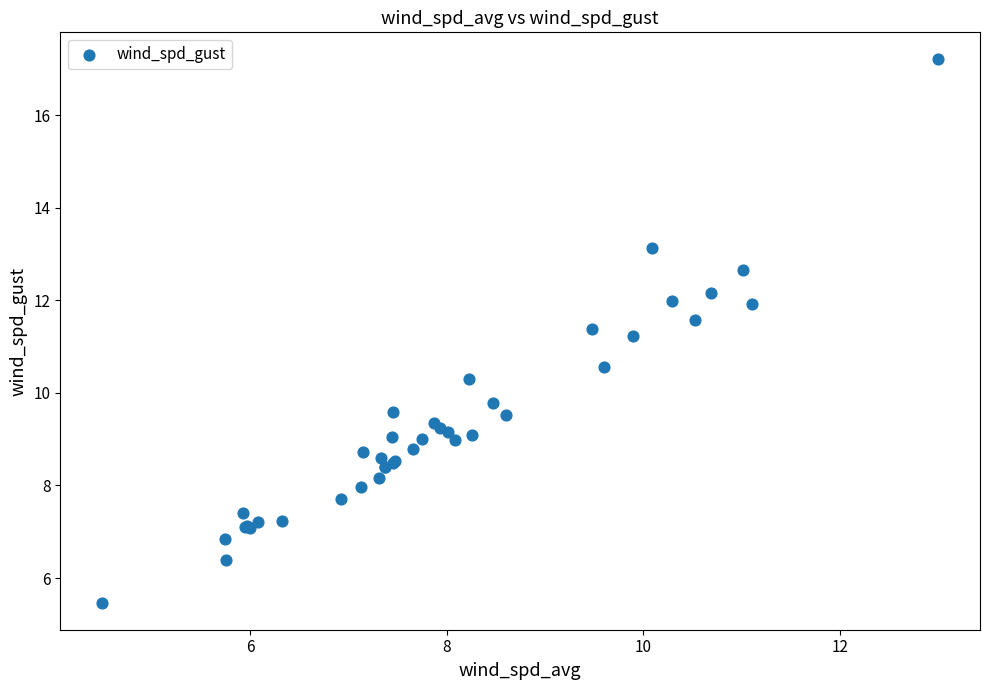

What Y value in the scatter plot is closest to 11?

11.2